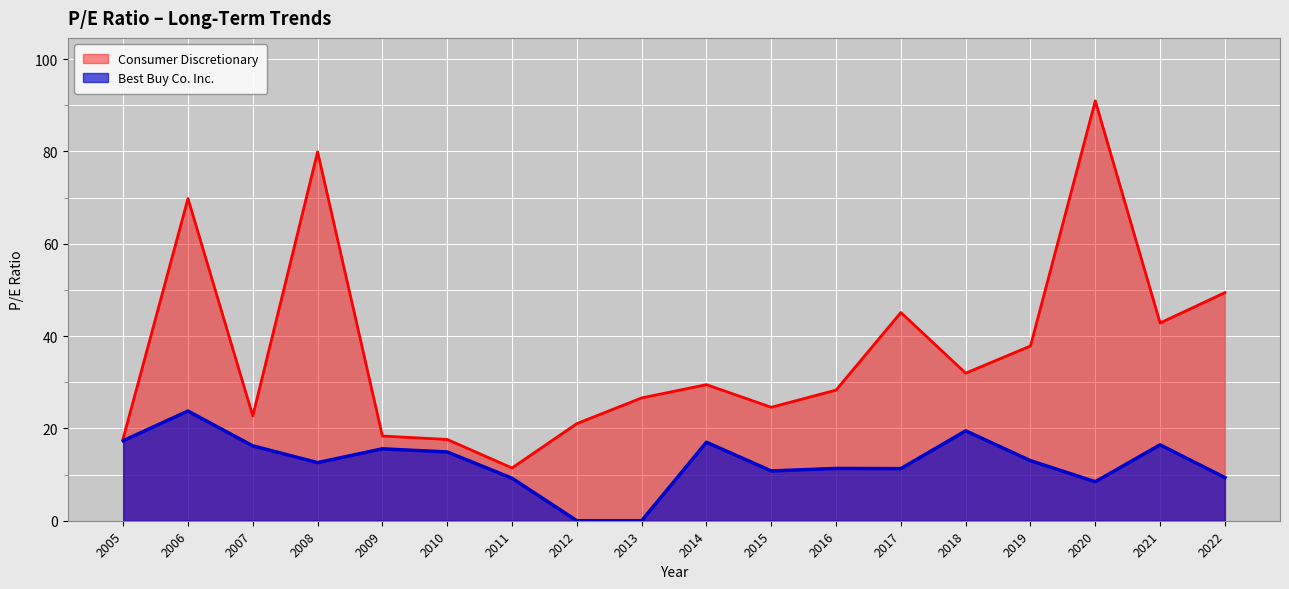

What is the value of the Consumer Discretionary point at the 5th from the left?

18.4